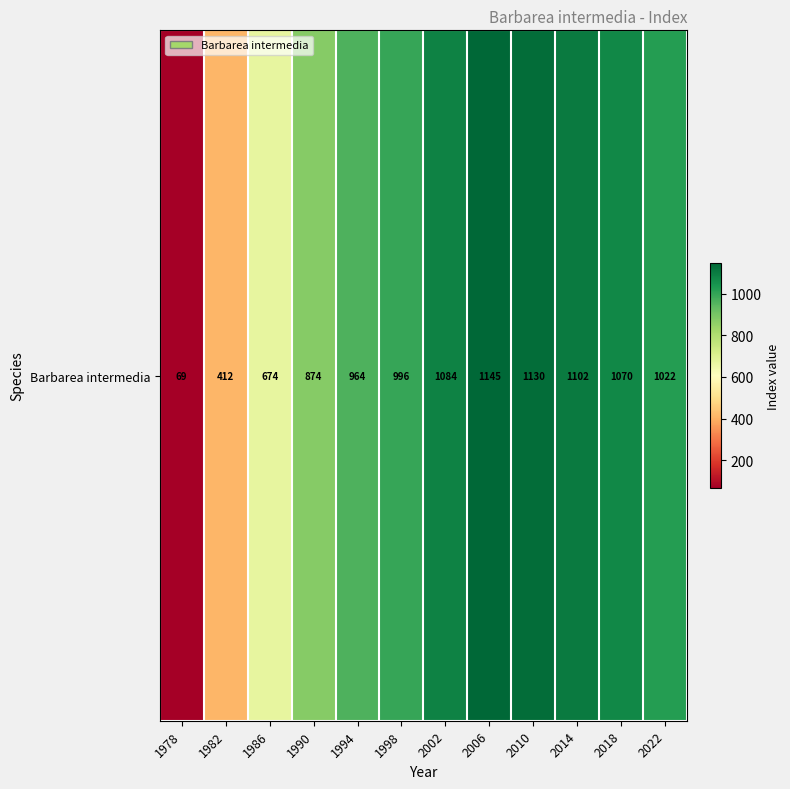

Is it true that the value at 1986 is 674?

True